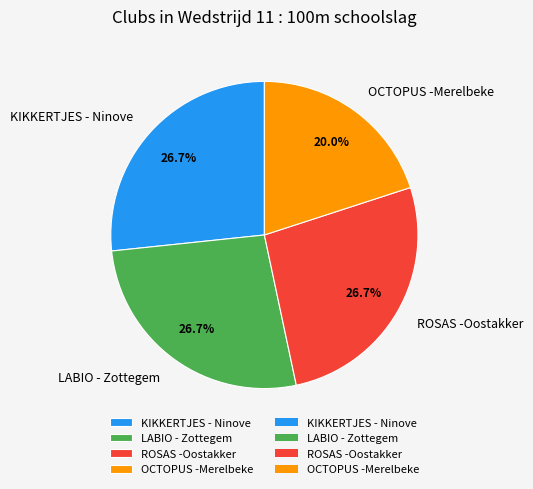

How many segments does this pie chart have?

4